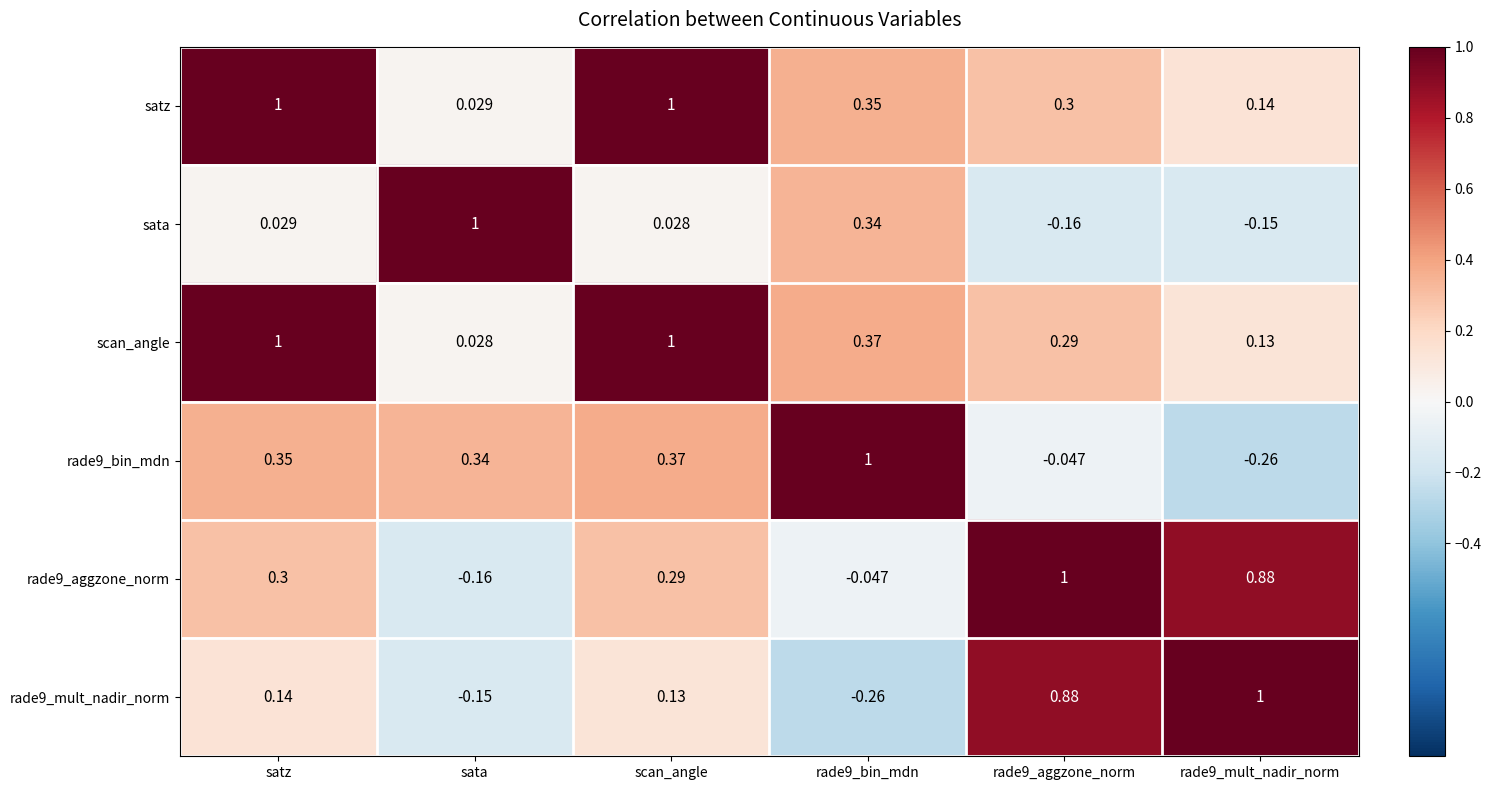

Which category has the highest value in the sata series?

sata